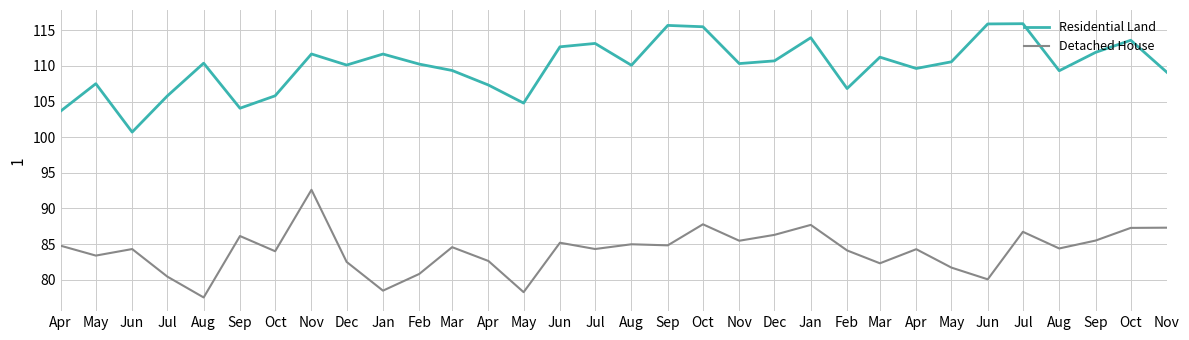

What are all the series names shown in the legend?

Residential Land, Detached House